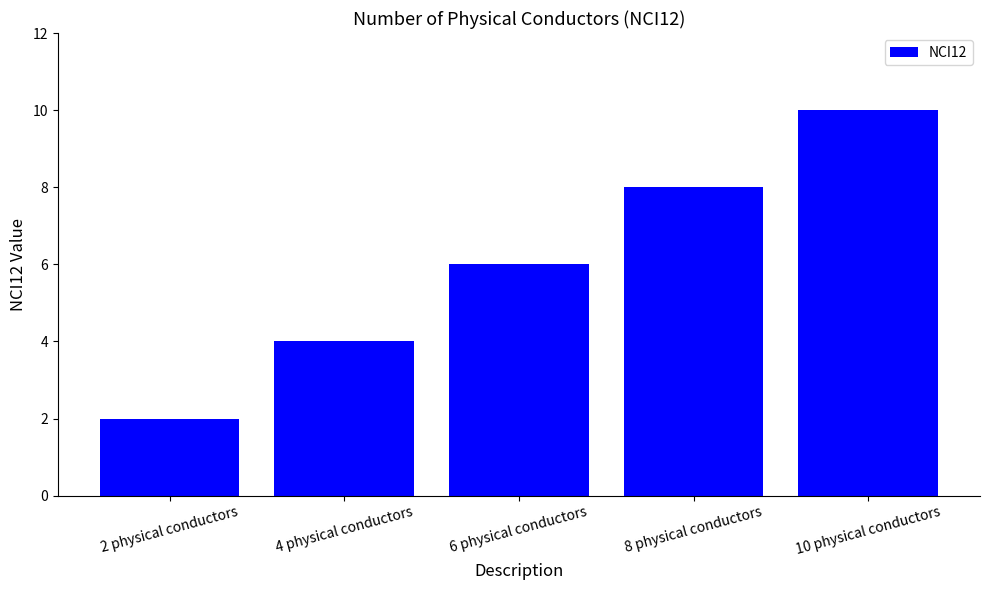

How many data points does each series have?

5